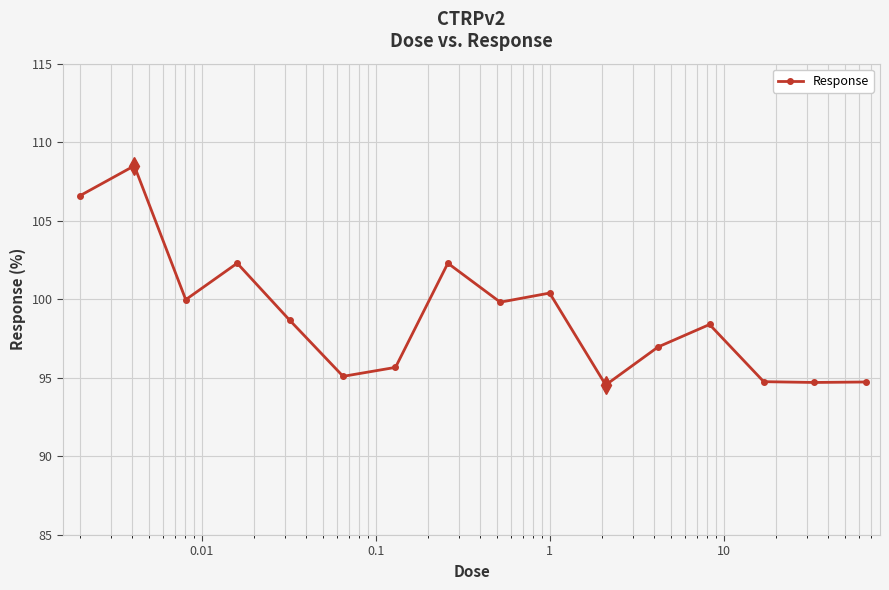

True or false: there are more than 1 points higher than both neighbors.

True